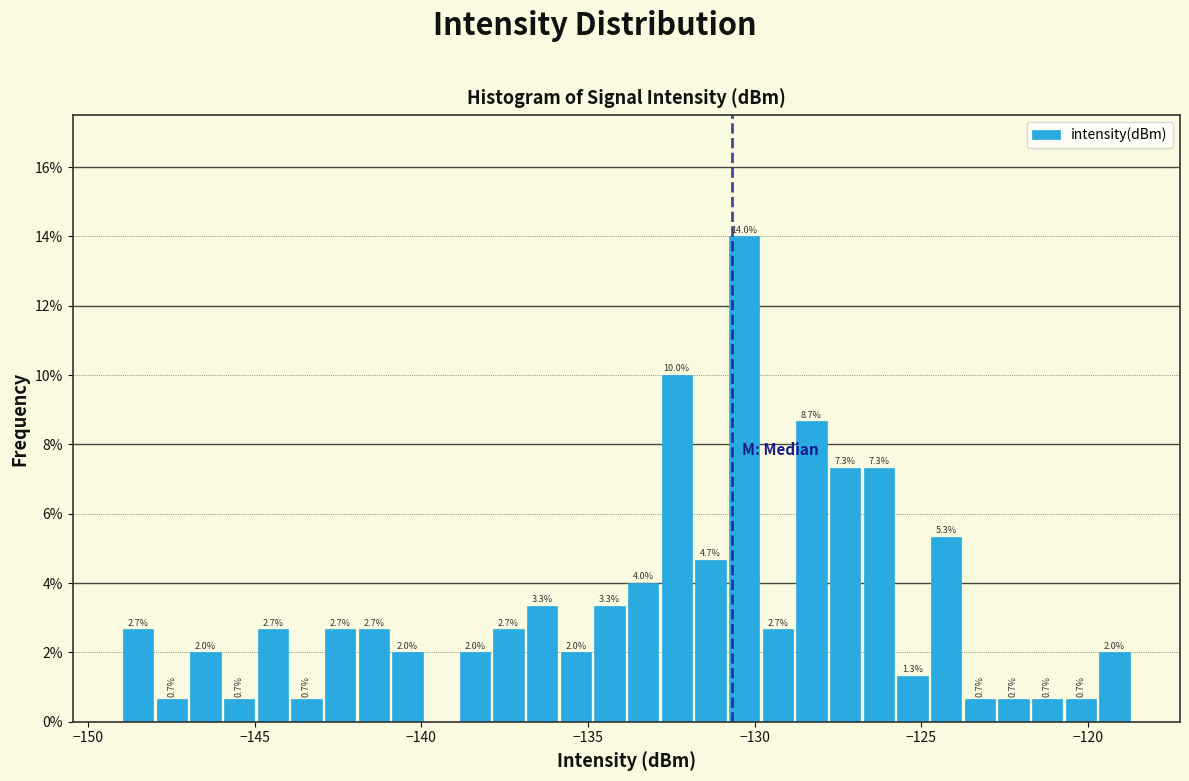

Around what value on the x-axis is the tallest bar? Give the approximate position of its centre, as read against the axis.

-130.5